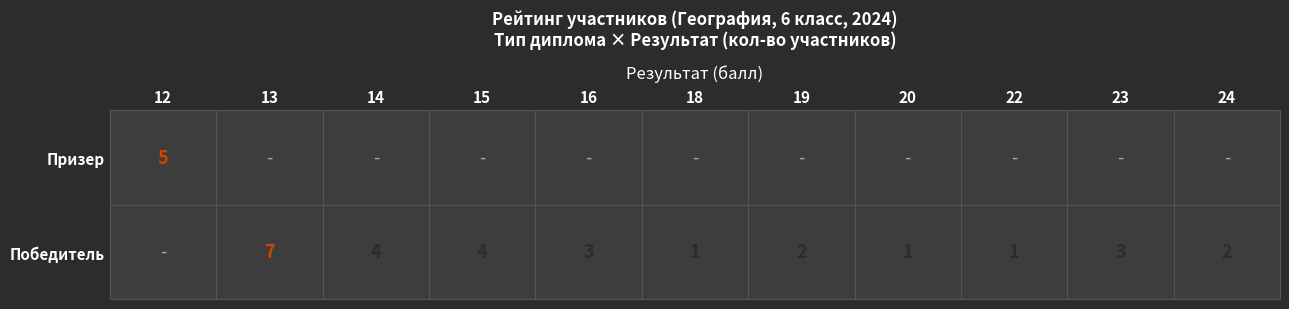

The Победитель series shows 3 at 16. True or false?

True